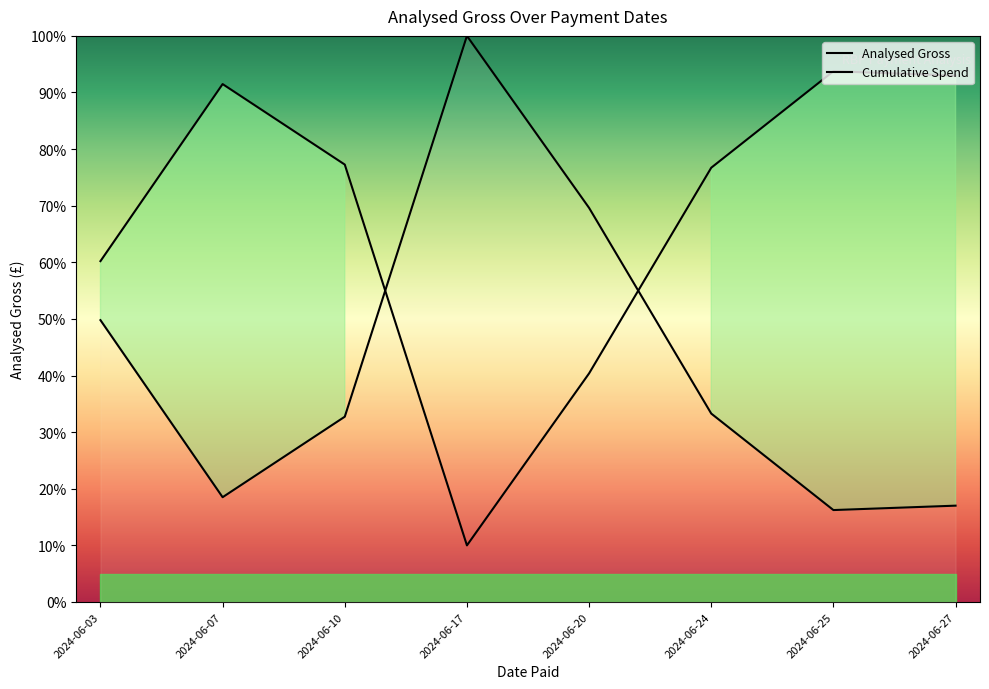

Where is the first local minimum for Analysed Gross?

2024-06-07